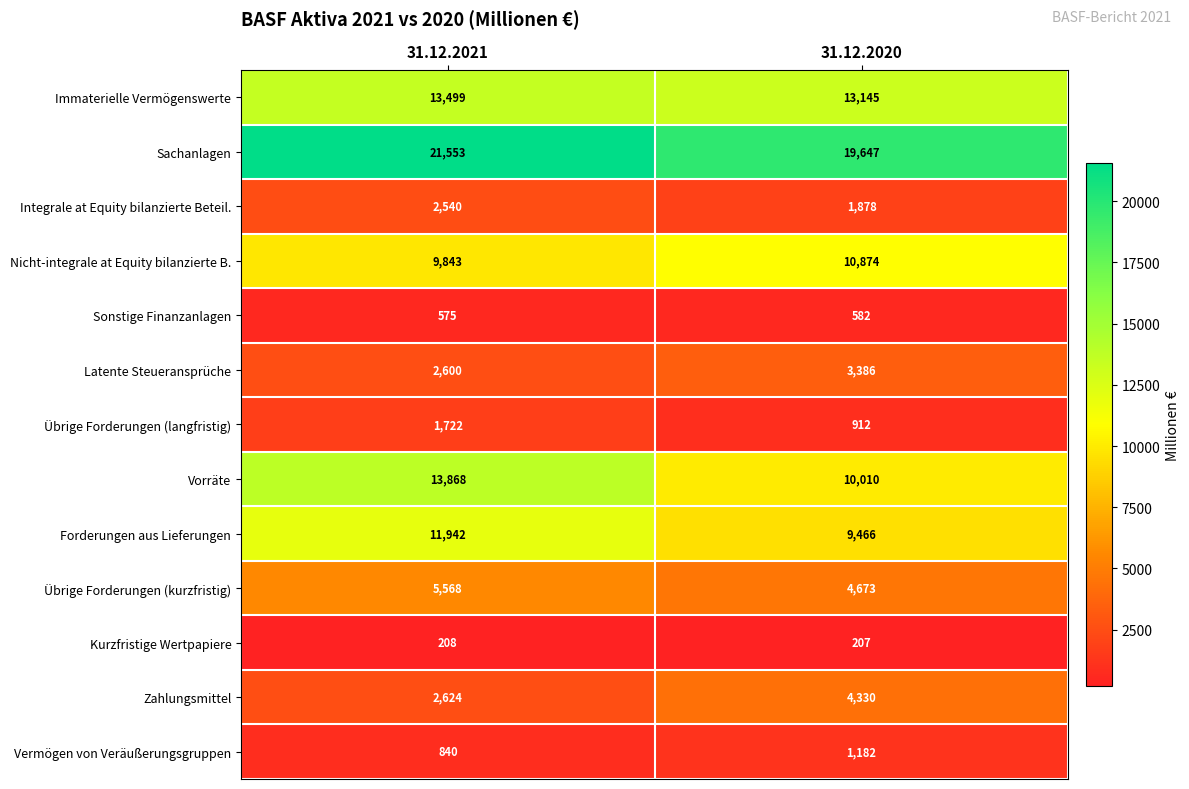

At which label is Nicht-integrale at Equity bilanzierte B. closest to 10358?

31.12.2021